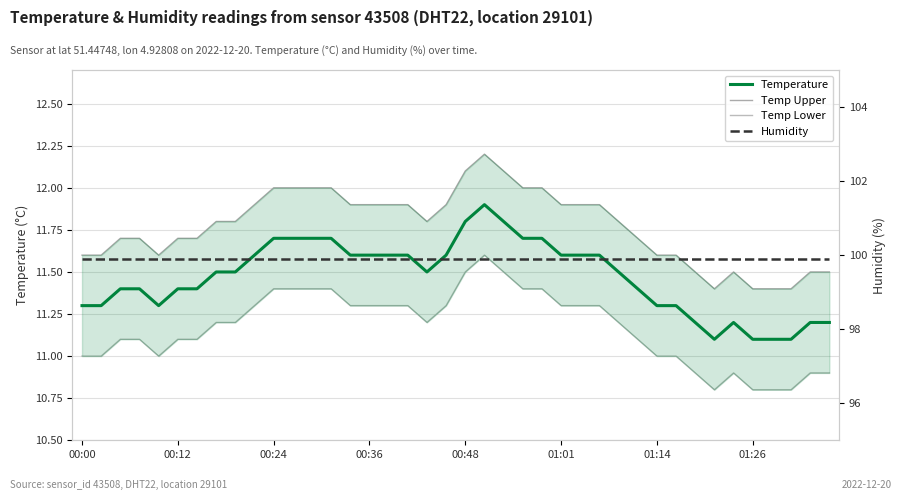

What is the total value across all series at 28?

134.4